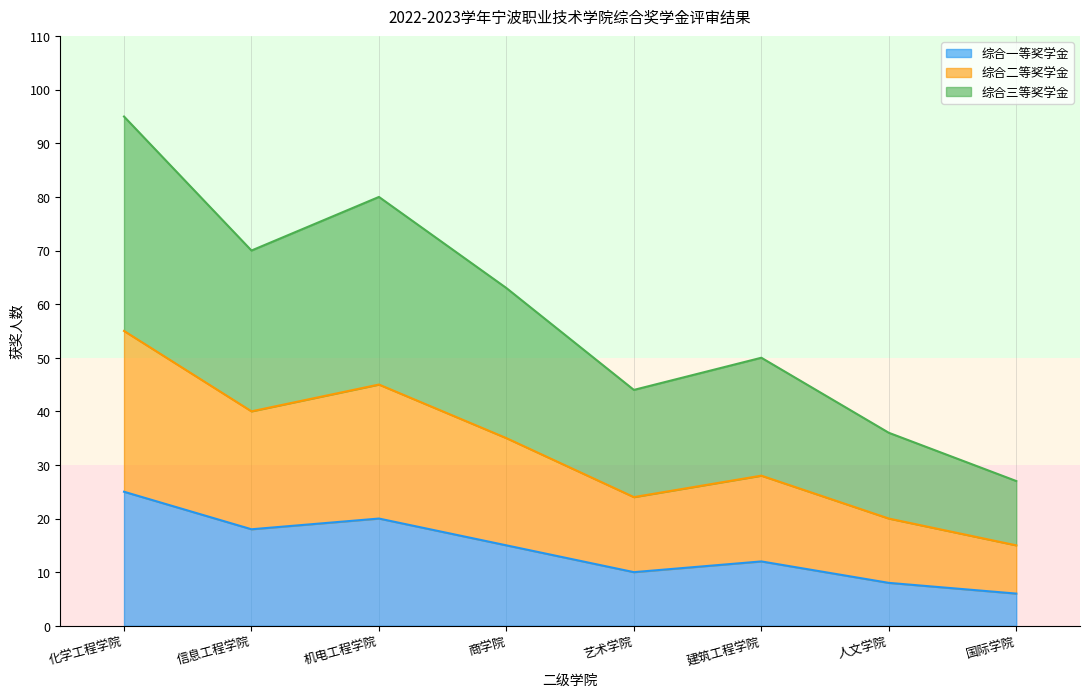

True or false: 综合一等奖学金 has a value of 20 at 机电工程学院.

True